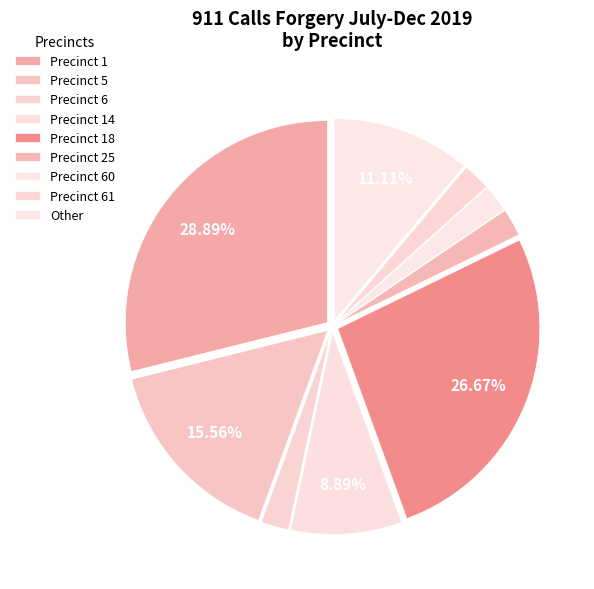

Is there any slice that represents more than half of the pie?

No